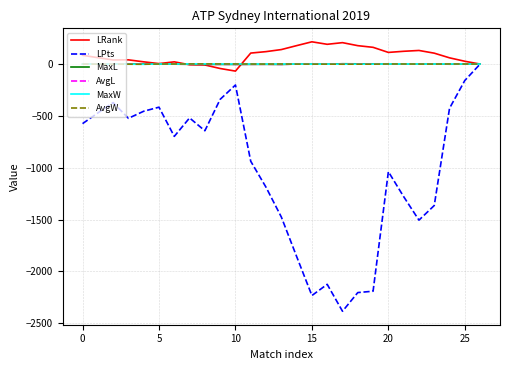

What is the difference between the maximum and minimum values in the AvgL series?

5.3